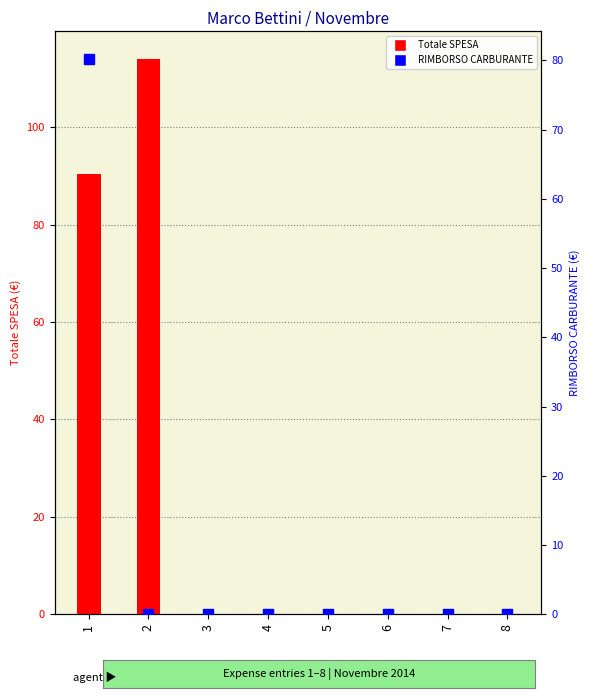

Which series contains the highest Y value?

Totale SPESA